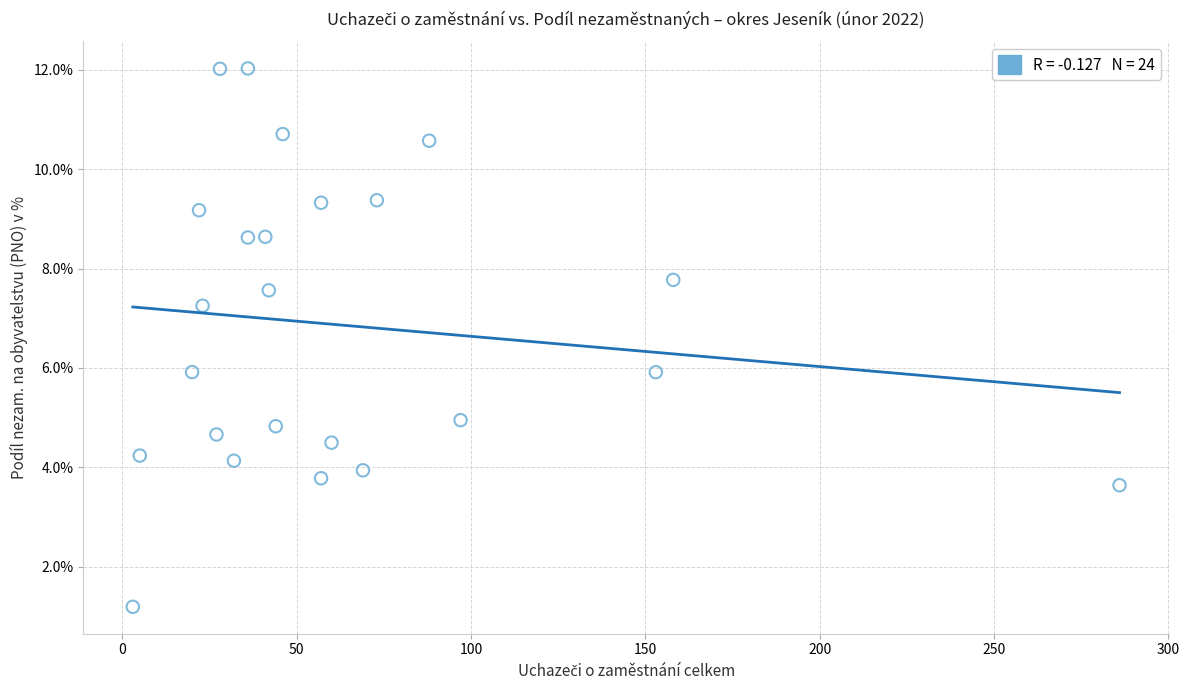

What is the range of X values (max minus min)?

283.0